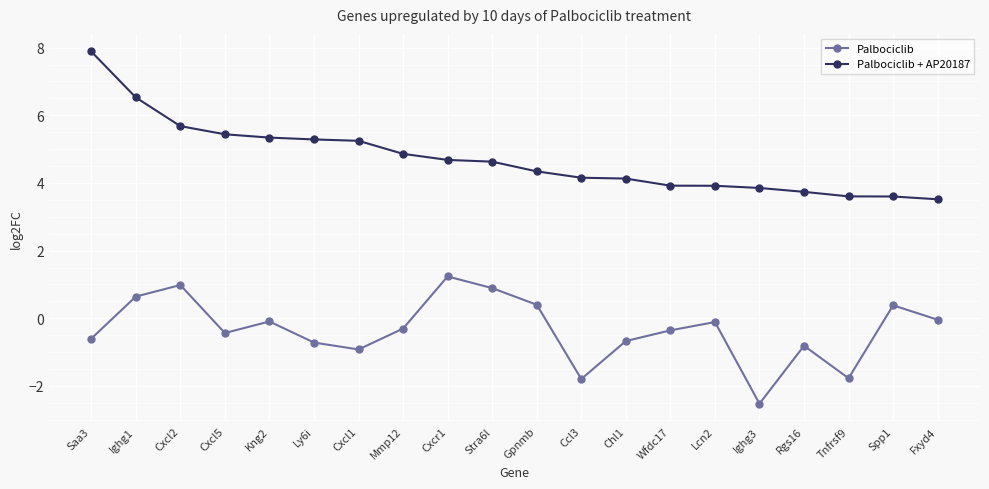

List the series in order of their overall mean, highest first.

Palbociclib + AP20187, Palbociclib